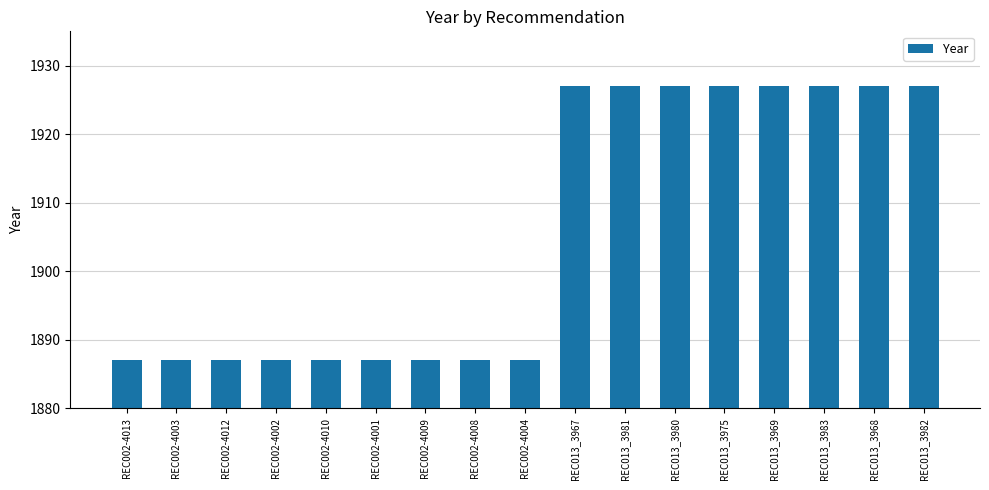

What is the difference between the second highest and second lowest values?

40